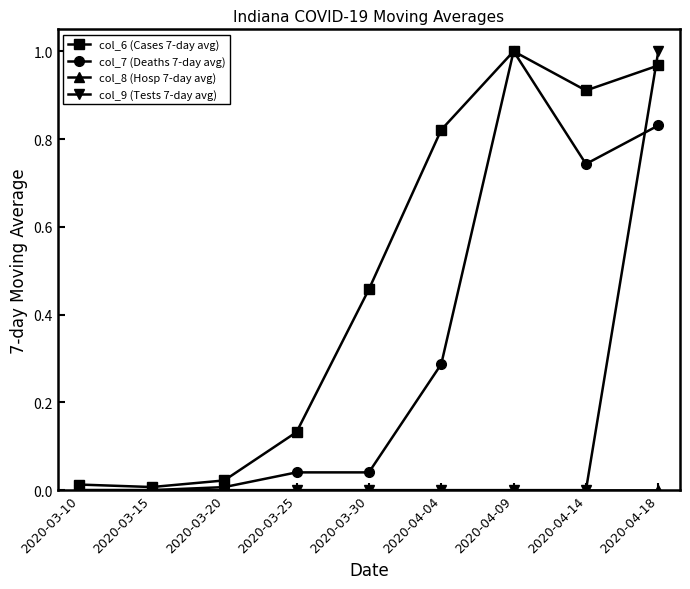

Is this an area chart (filled region under the line)?

No